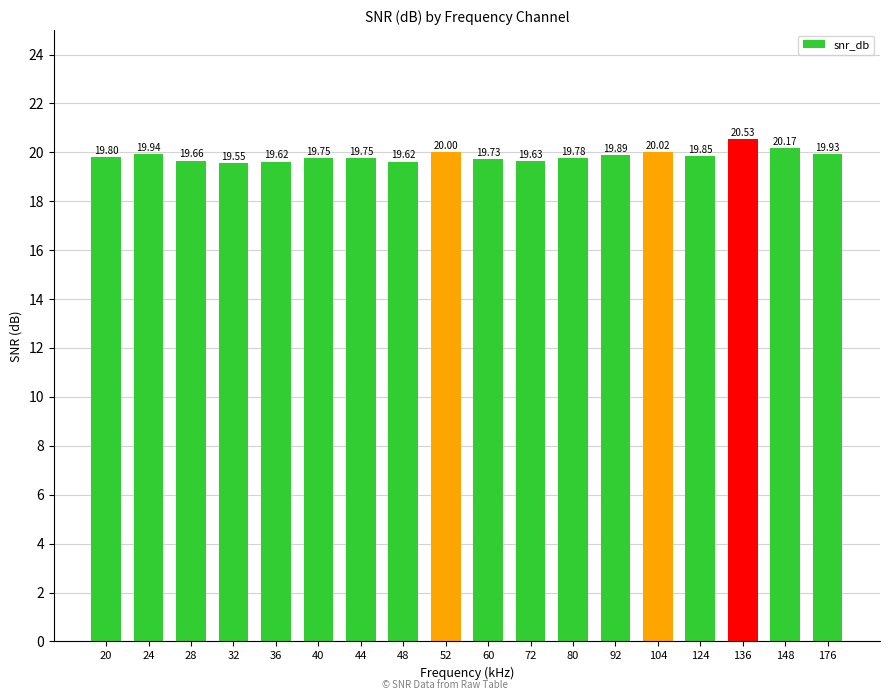

What is the sum of all values?

357.2